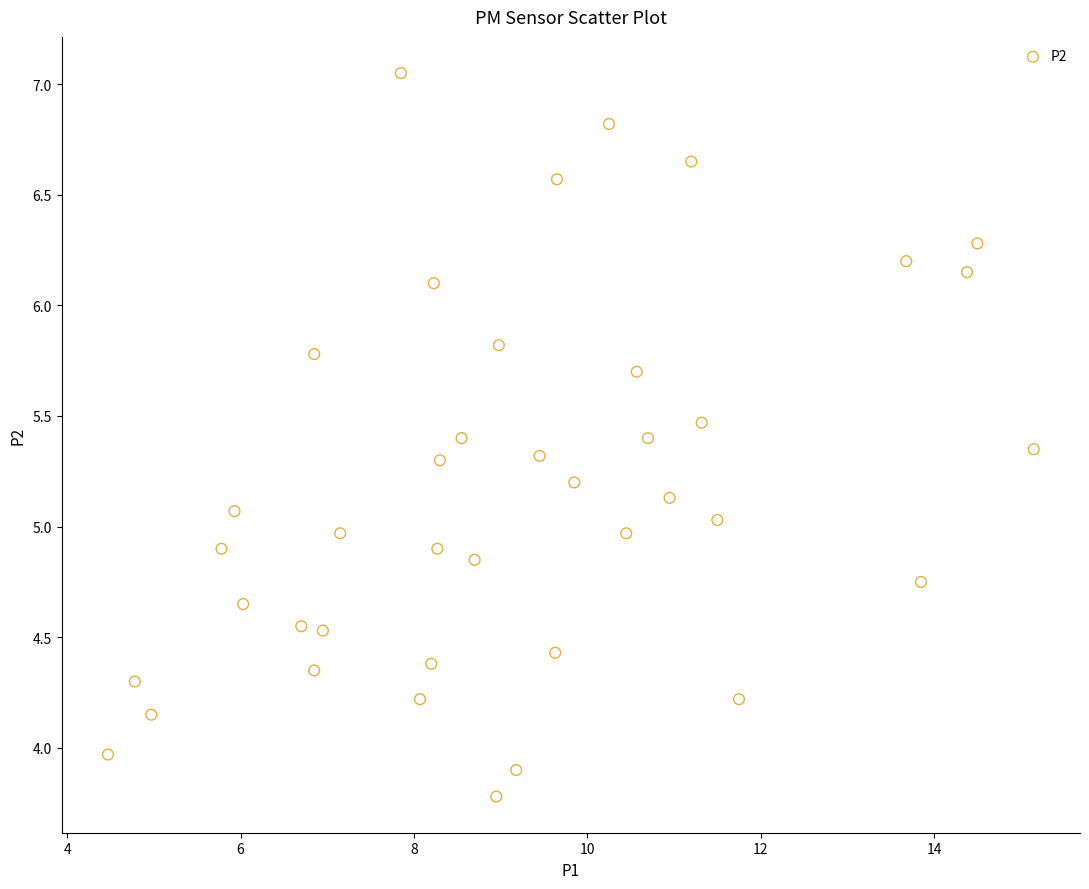

What is the range of Y values (max minus min)?

3.3